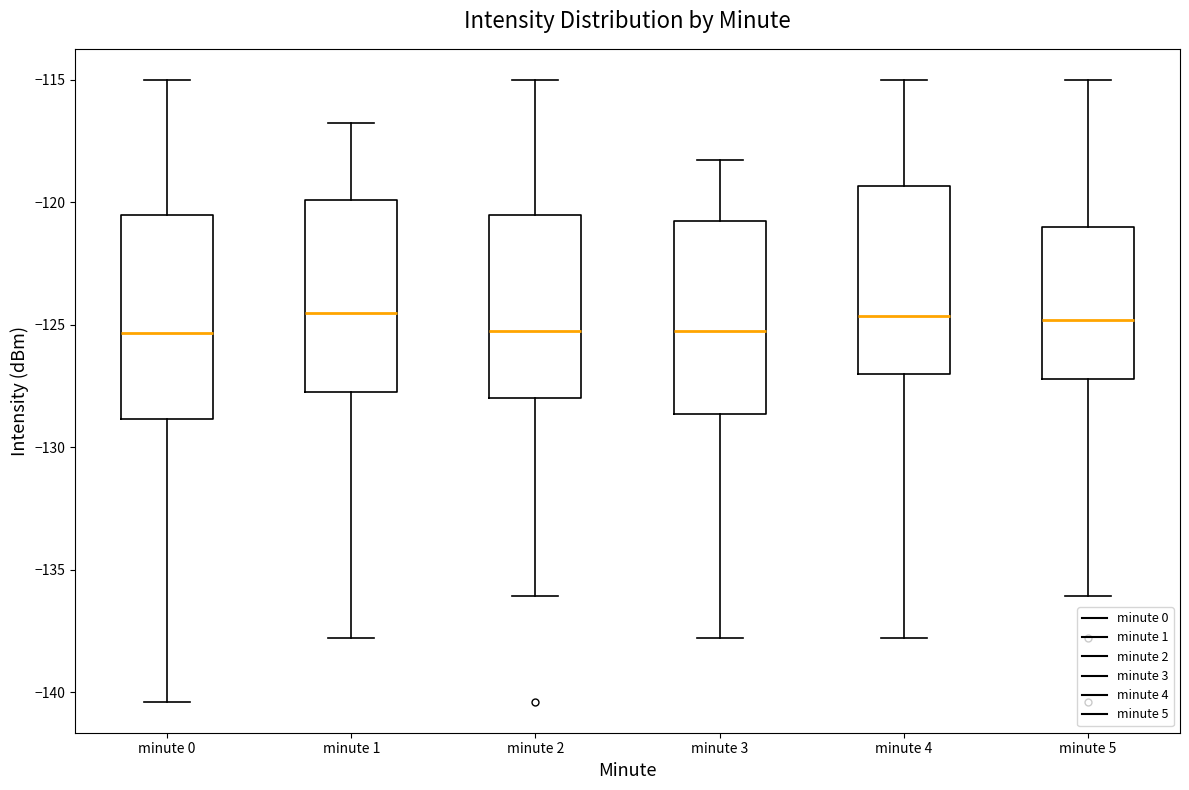

Reading left to right, read every box against the y-axis: the position of its median line, the range the box covers, and the ends of its whiskers. The values are not printed on the chart, so give them approximately, as read against the axis.

minute 0: median -125.5, box -129.0 to -120.5, whiskers -140.5 to -115.0
minute 1: median -124.5, box -127.5 to -120.0, whiskers -138.0 to -117.0
minute 2: median -125.5, box -128.0 to -120.5, whiskers -136.0 to -115.0
minute 3: median -125.0, box -128.5 to -121.0, whiskers -138.0 to -118.5
minute 4: median -124.5, box -127.0 to -119.5, whiskers -138.0 to -115.0
minute 5: median -125.0, box -127.0 to -121.0, whiskers -136.0 to -115.0